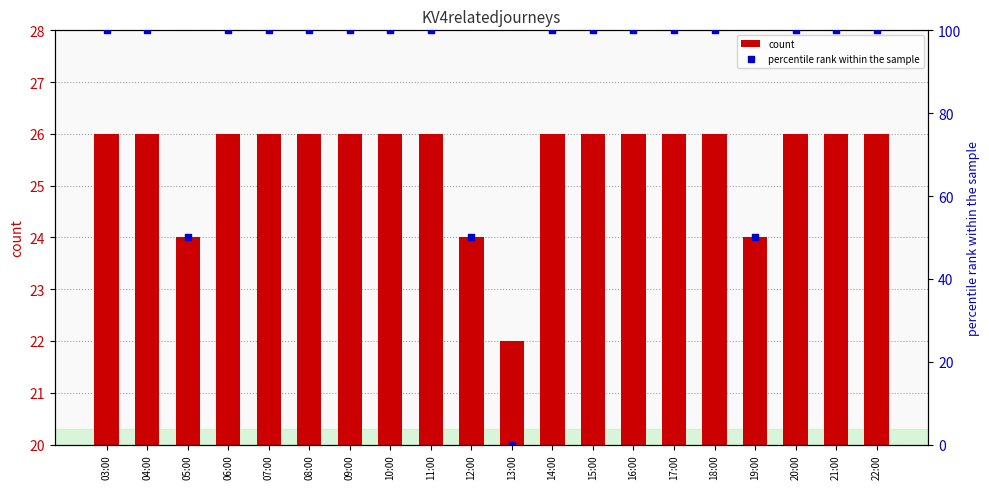

Which series reaches the minimum Y coordinate?

percentile rank within the sample